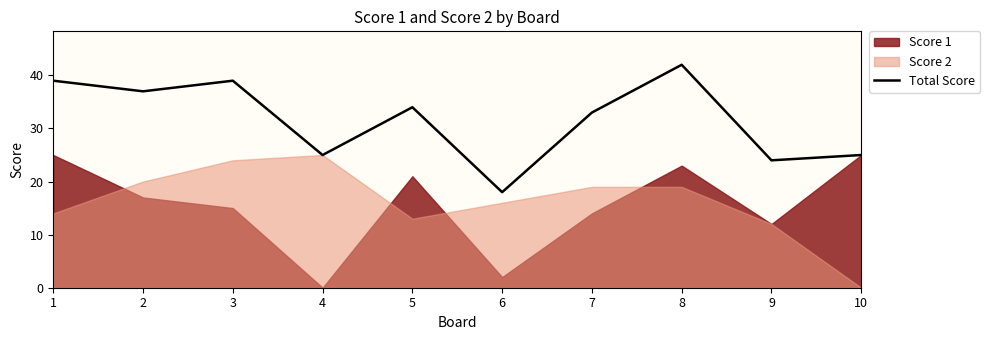

Is it true that the value at 1 is 9?

False